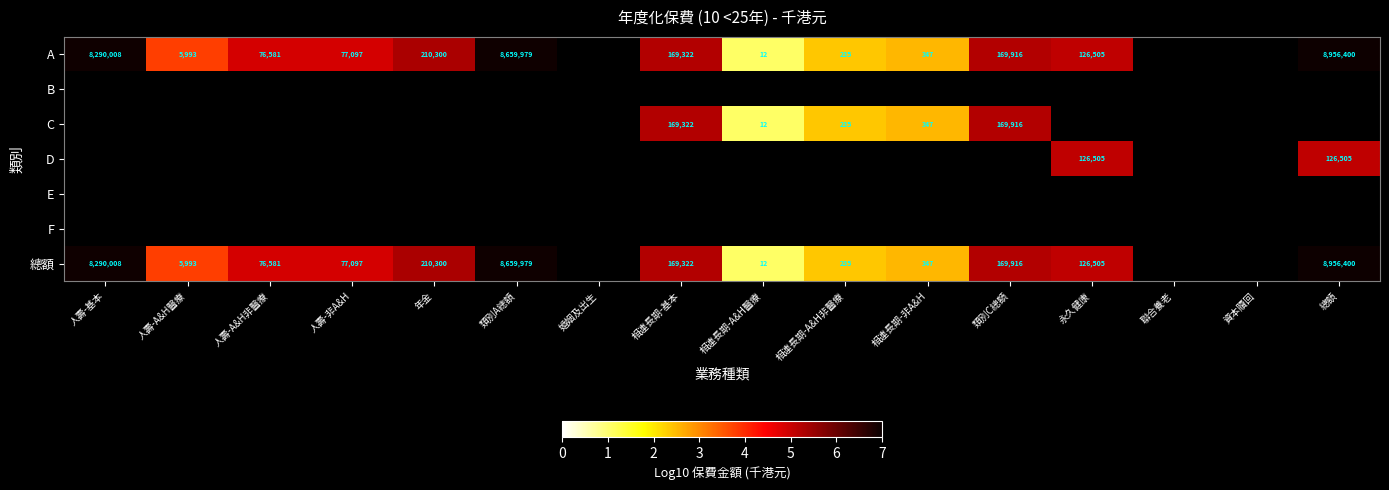

Between 人壽-基本 and 相連長期-A&H醫療, which is larger?

人壽-基本